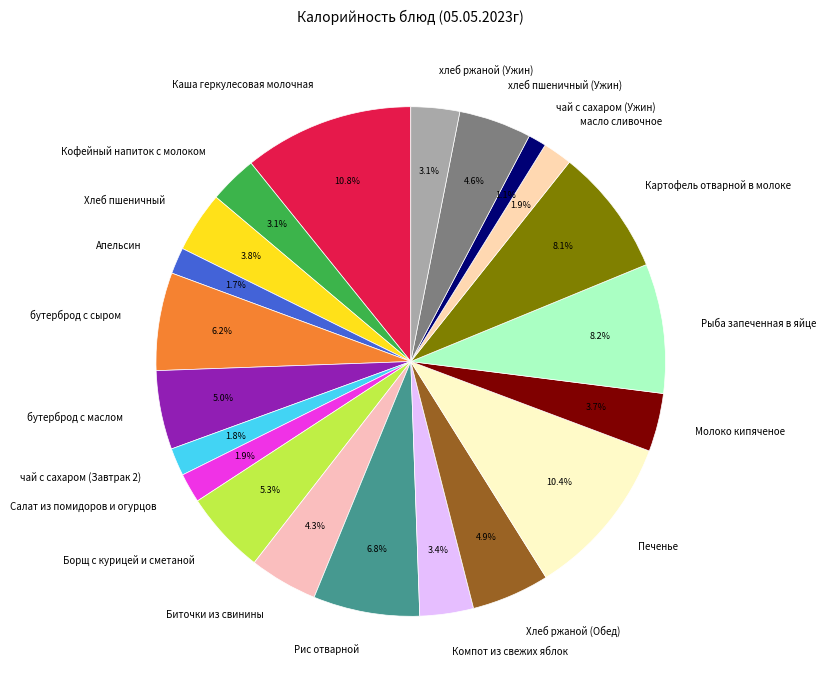

To the nearest percent, what is the difference between the largest and smallest slice percentages?

10%